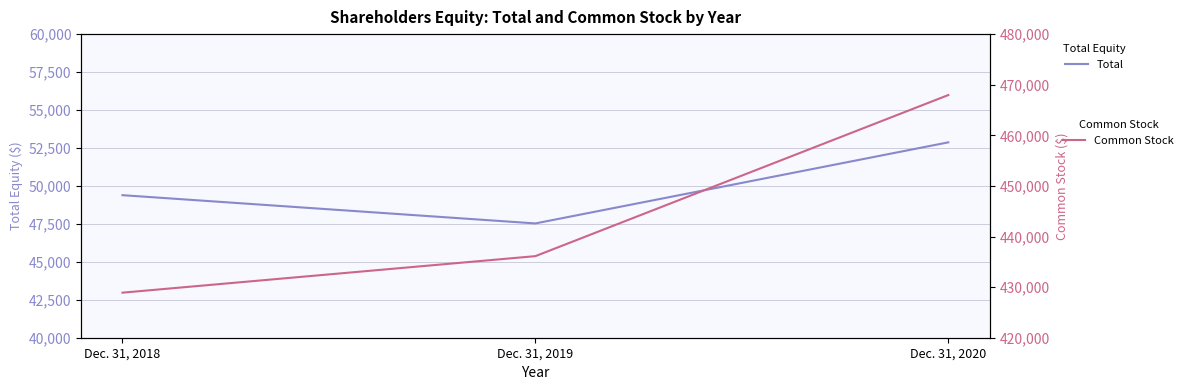

List the series in order of their overall mean, lowest first.

Total, Common Stock